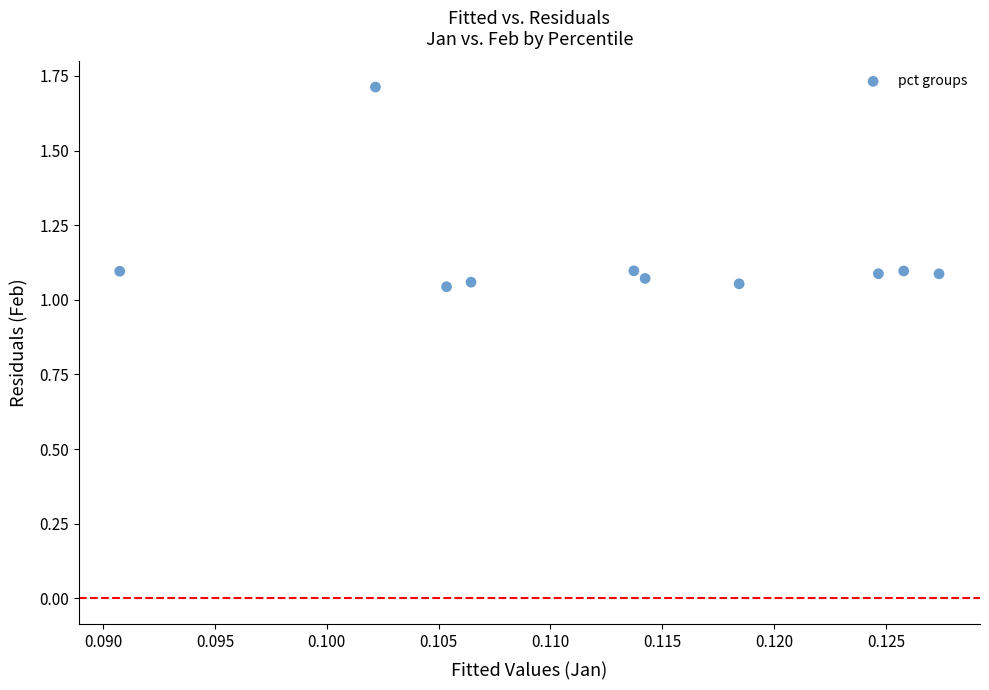

What is the range of Y values (max minus min)?

0.7